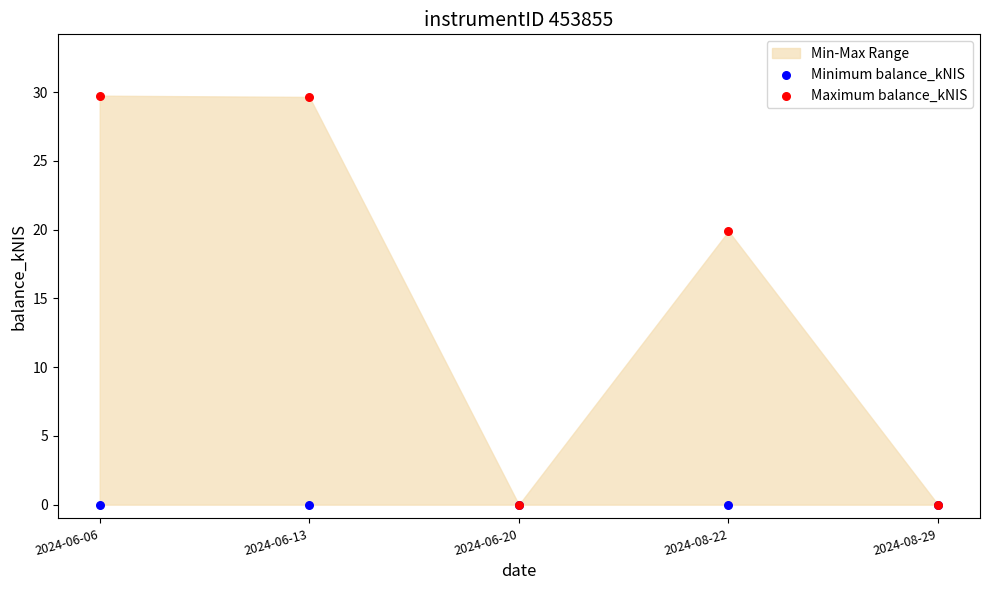

In the Maximum balance_kNIS series, what Y value is closest to 14?

19.9